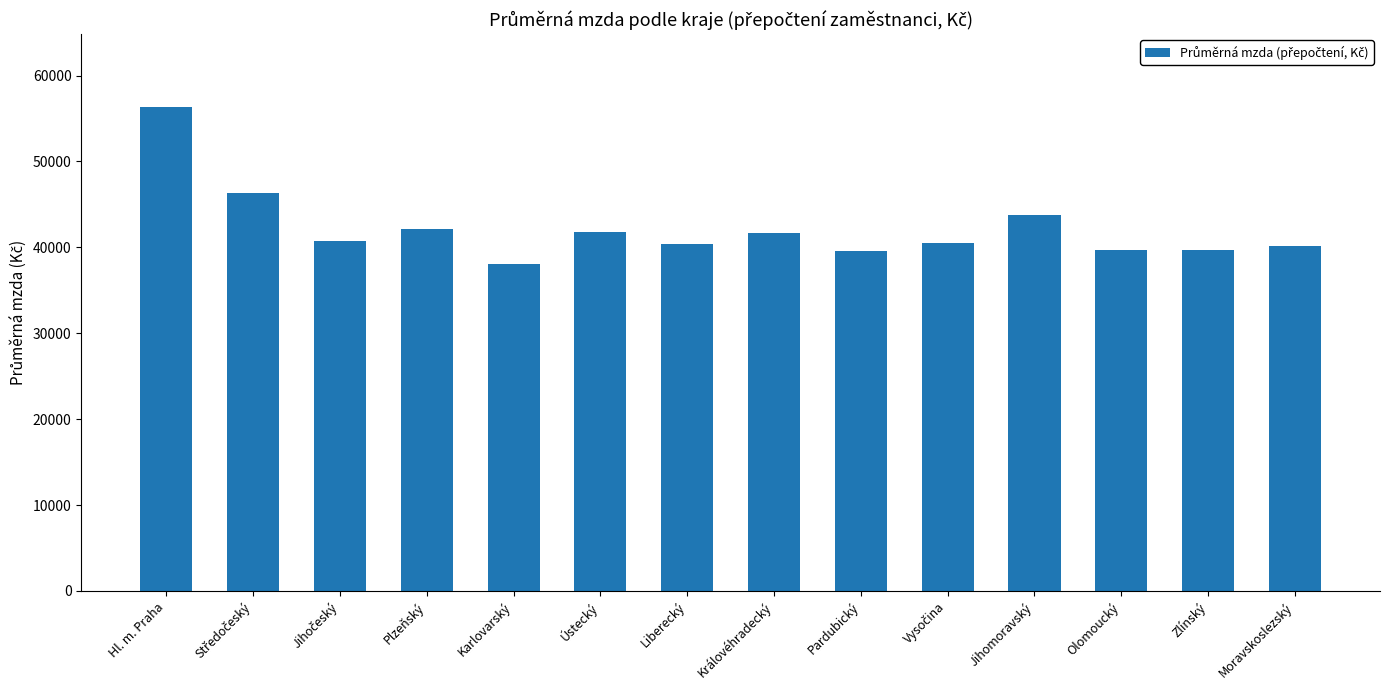

What is the sum of the values at Pardubický and Plzeňský?

81693.6